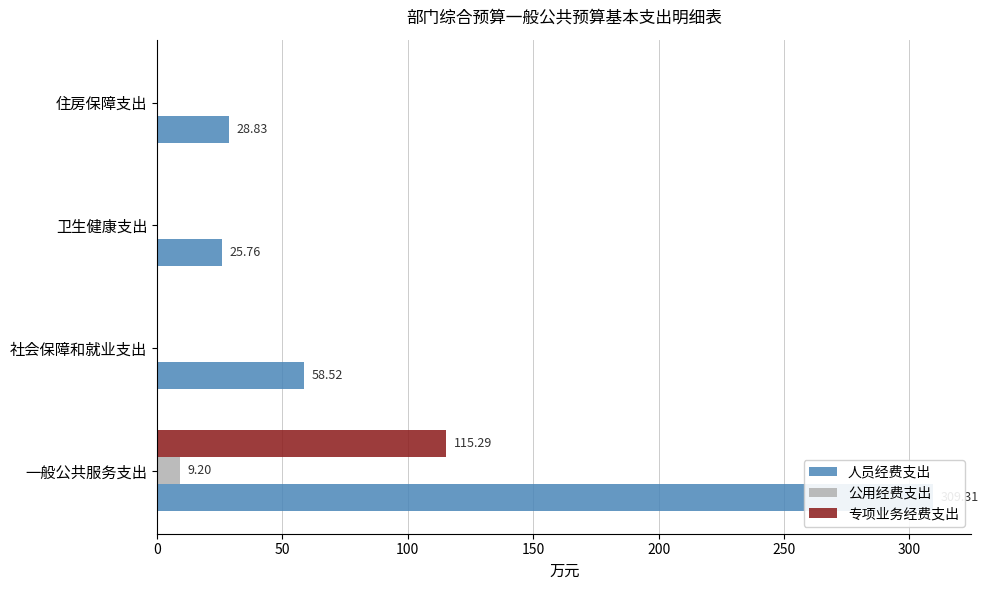

What is the value of the 人员经费支出 bar at the 1st from the left?

309.3